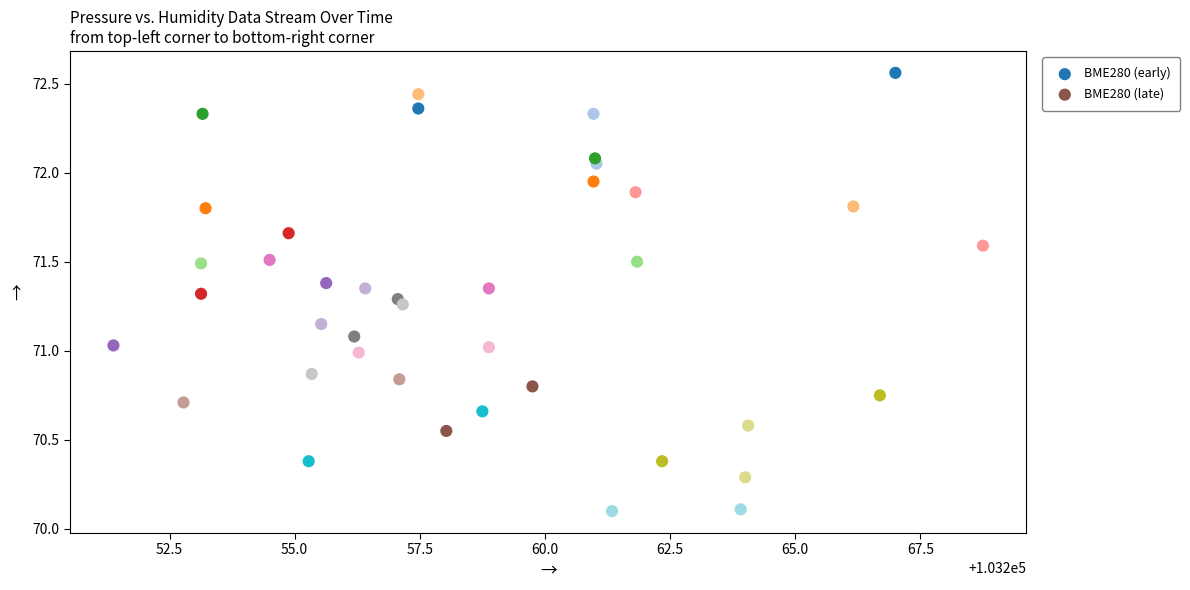

Which series has the largest Y range (max minus min)?

BME280 (early)